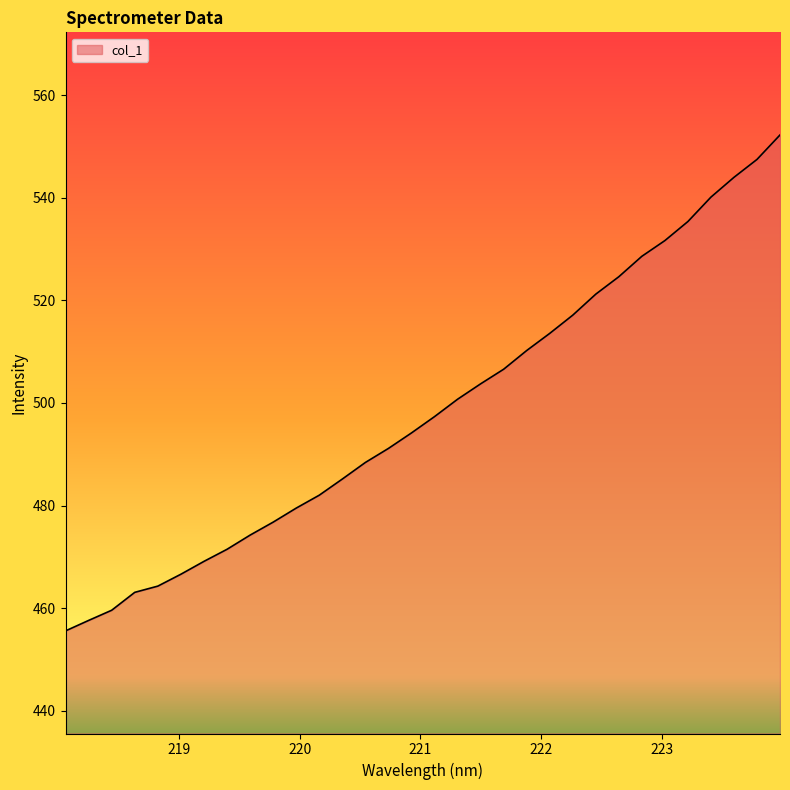

Reading left to right, extract all data points from this chart.

455.6	457.6	459.6	463.1	464.3	466.6	469.1	471.5	474.2	476.8	479.5	482.0	485.2	488.4	491.1	494.2	497.3	500.7	503.7	506.6	510.2	513.6	517.1	521.2	524.6	528.6	531.7	535.4	540.1	544.0	547.5	552.2